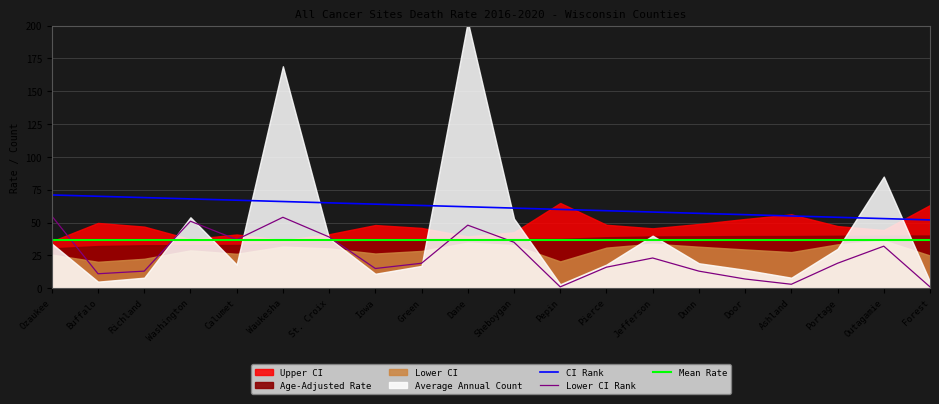

The CI Rank series shows 62.0 at Dane. True or false?

True